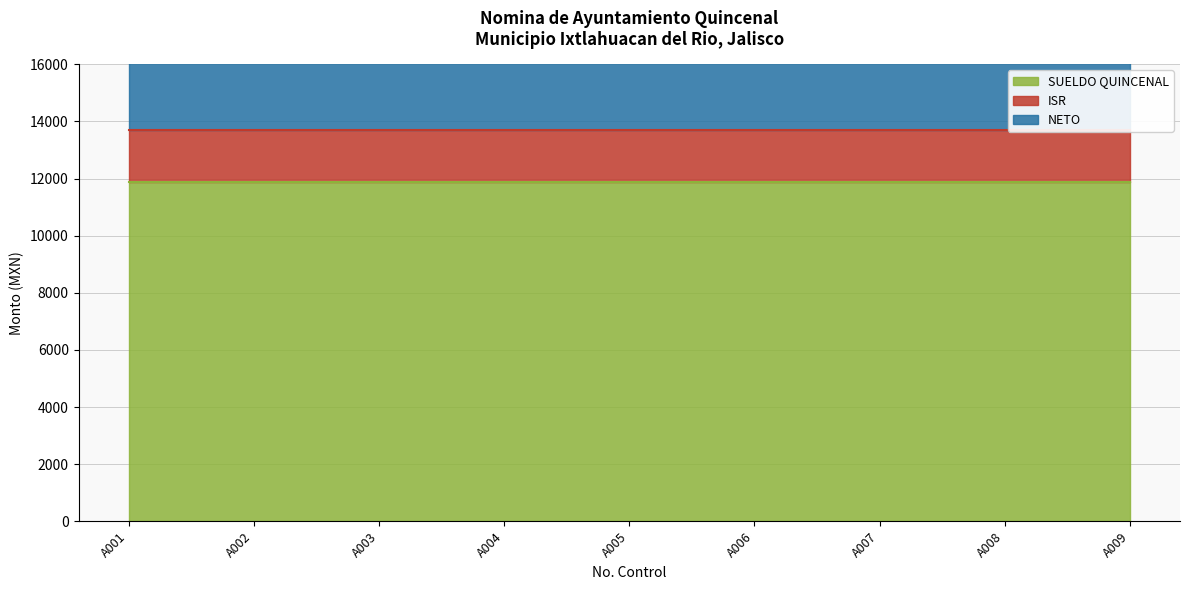

True or false: SUELDO QUINCENAL and ISR cross at least once.

False